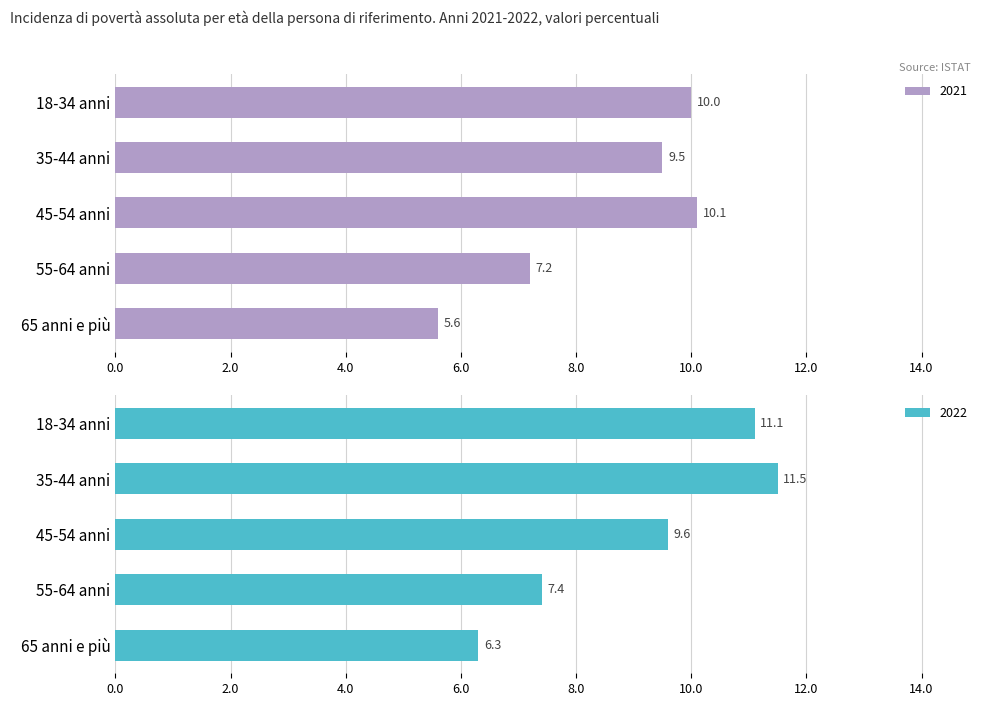

What is the value of the 2021 bar at the 4th from the left?

7.2